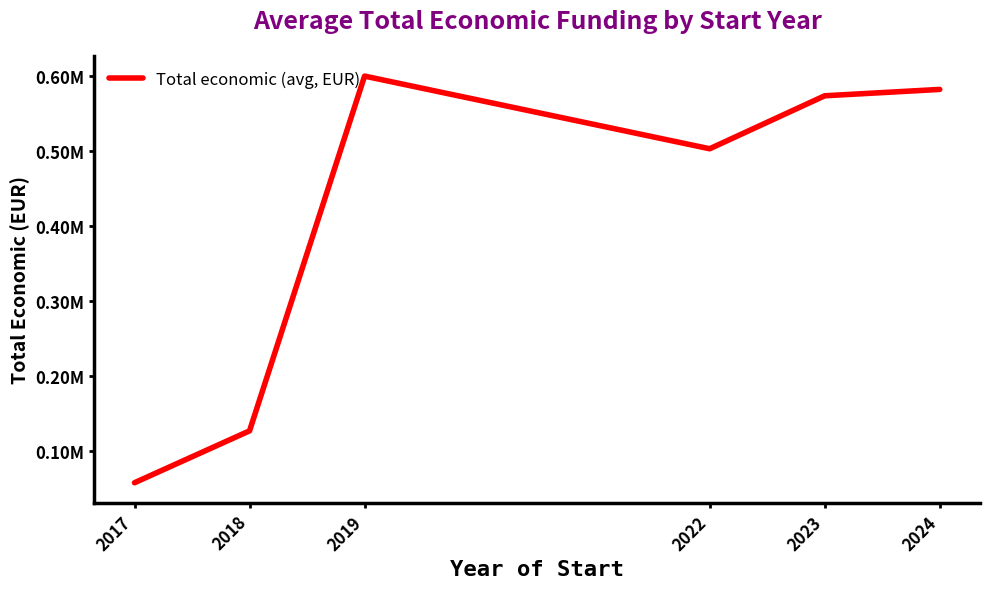

True or false: there are more than 1 points higher than both neighbors.

False